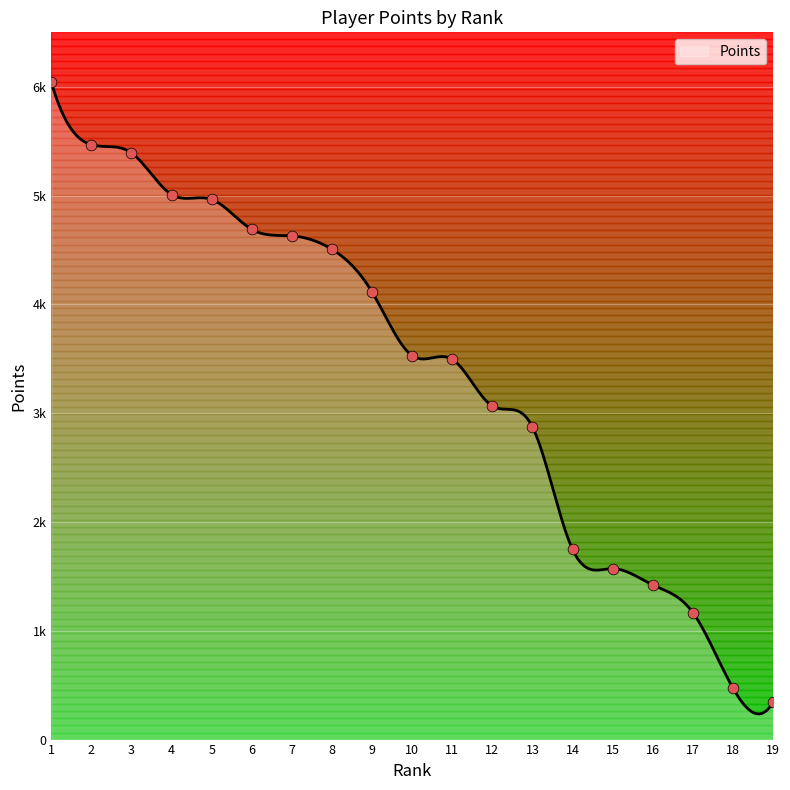

Approximately how many times larger is the value at 1 compared to 19?

17.7